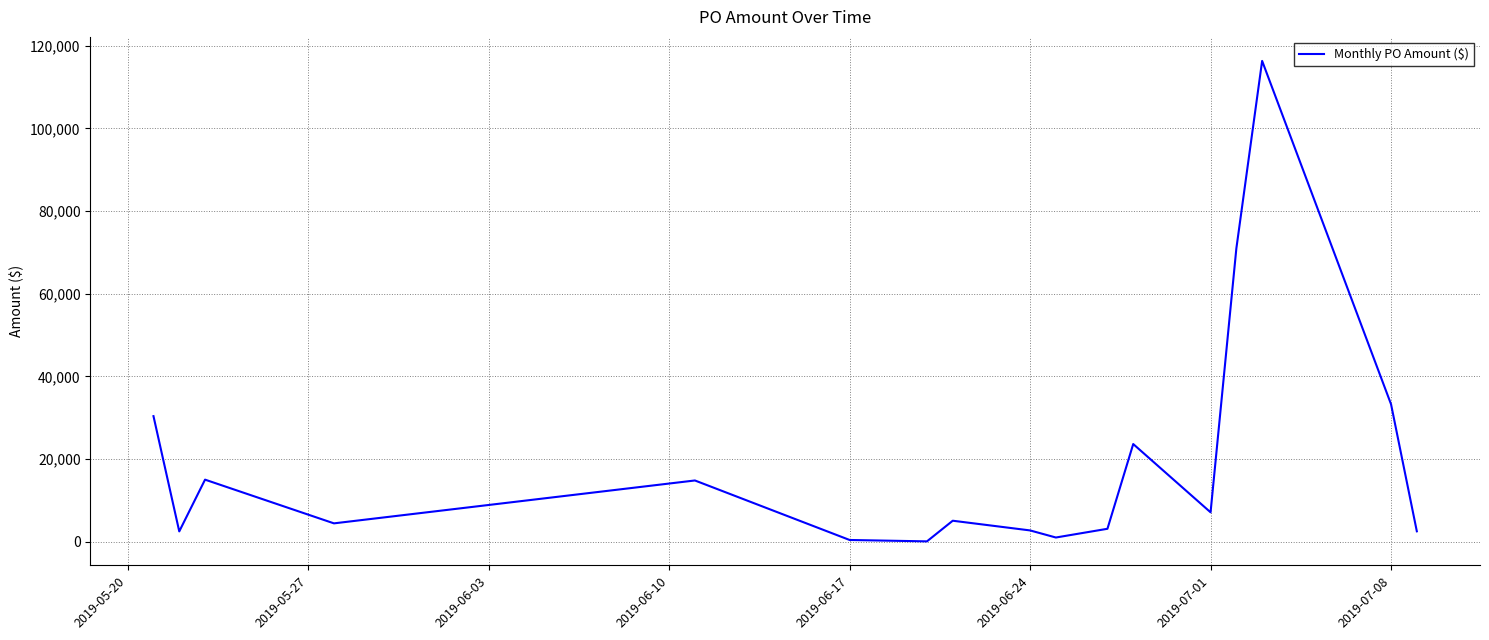

What is the greatest value displayed?

116307.6